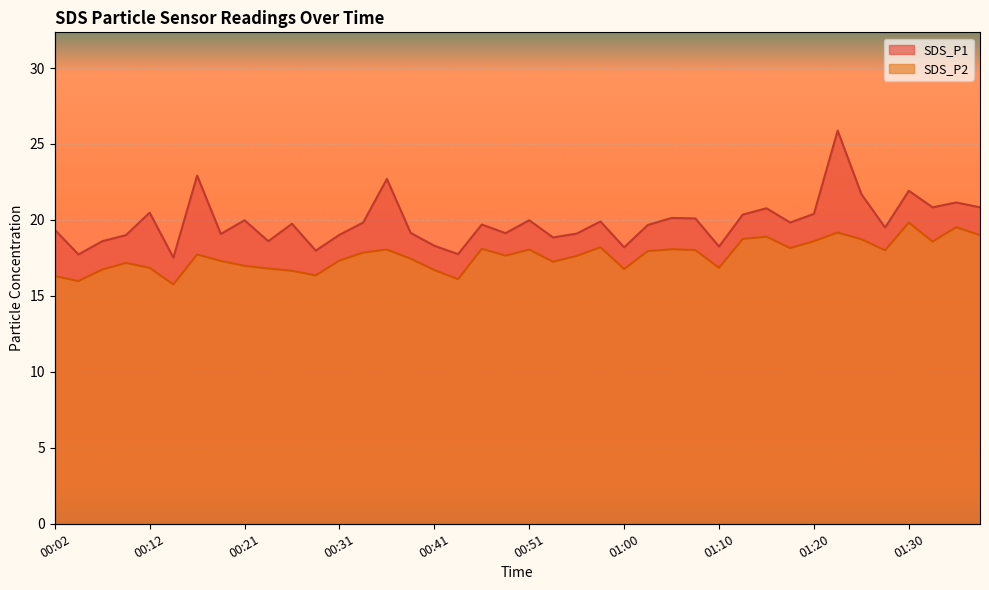

What are all the series names shown in the legend?

SDS_P1, SDS_P2